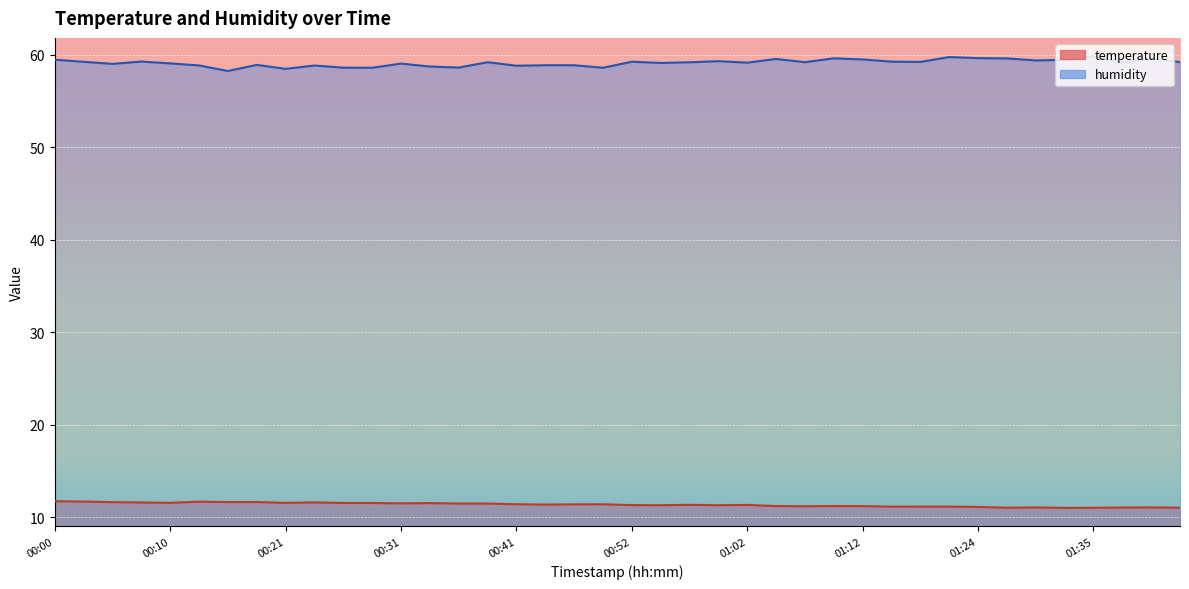

What value does the temperature series have at 01:02?

11.3